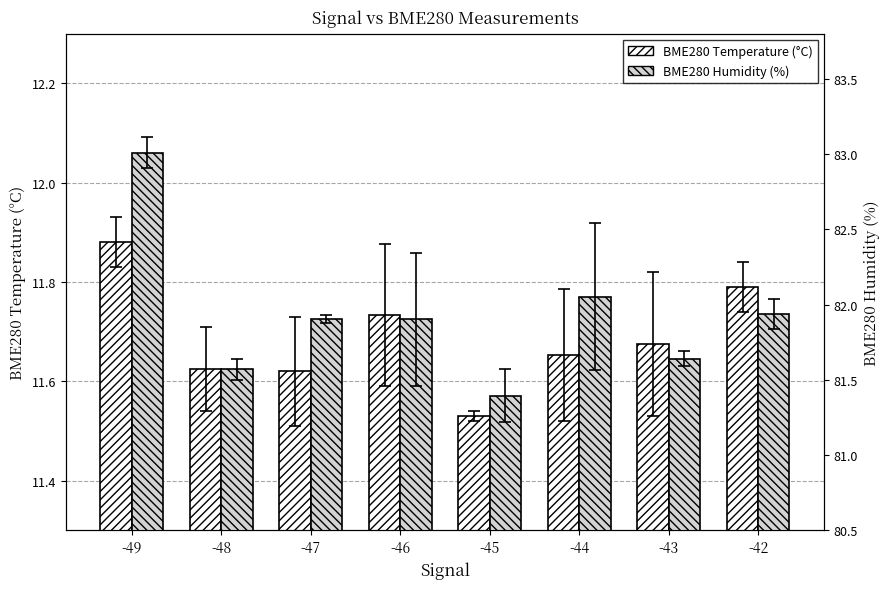

Which category has the highest value in the BME280 Temperature (°C) series?

-49